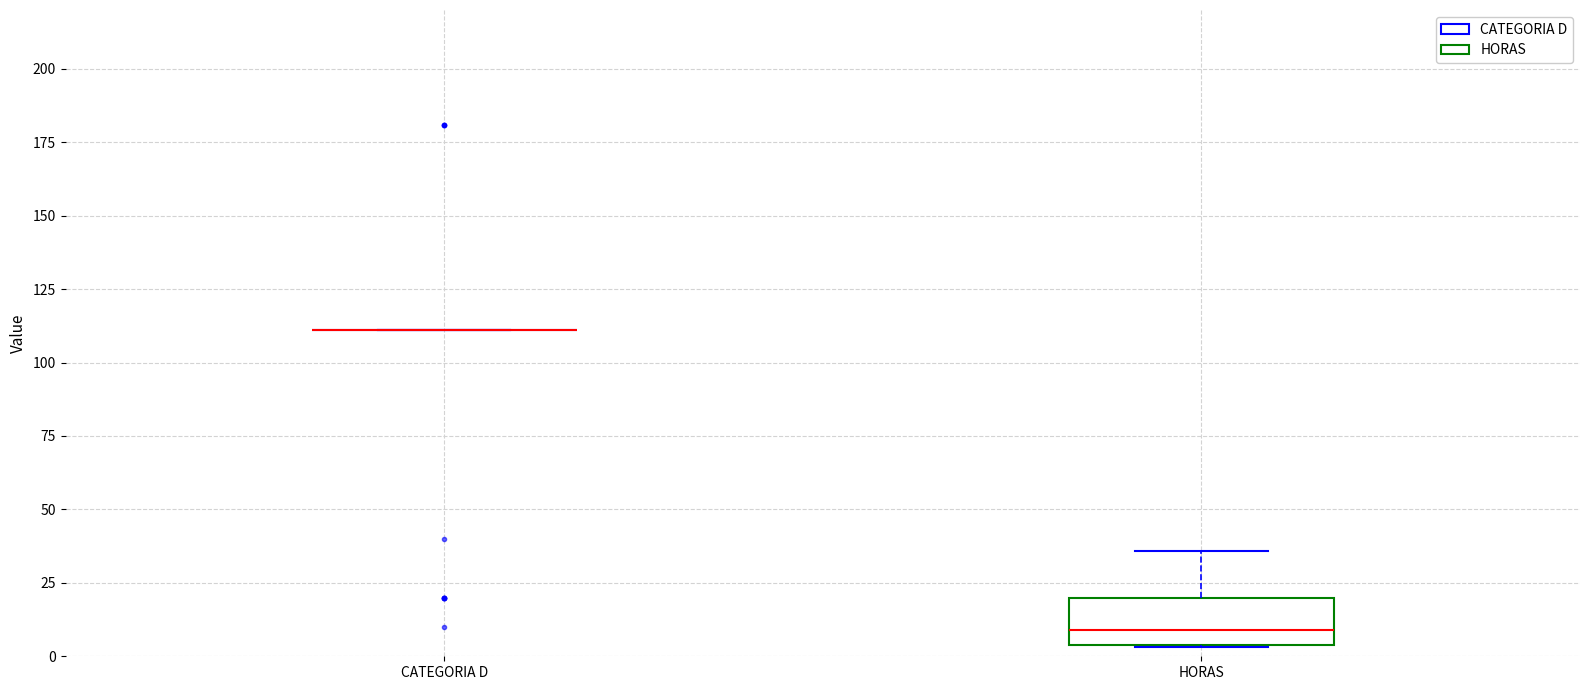

Reading left to right, transcribe this box plot: for each box, give where its median line is, the range the box spans, and where its two whiskers end, as read against the y-axis. The values are not printed on the chart, so give them approximately, as read against the axis.

CATEGORIA D: box collapsed to a line at 110, whiskers 110 to 110
HORAS: median 10, box 5 to 20, whiskers 5 to 35